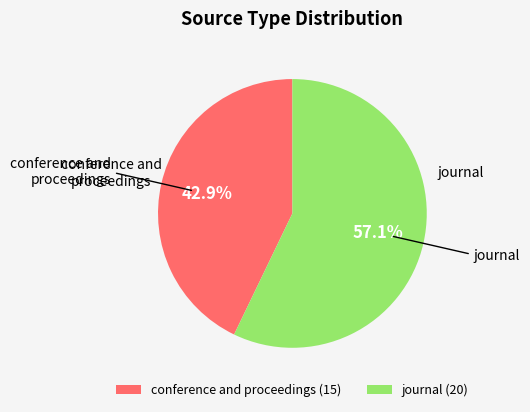

What is the ratio of the value at journal (20) to the value at conference and proceedings (15)?

1.3